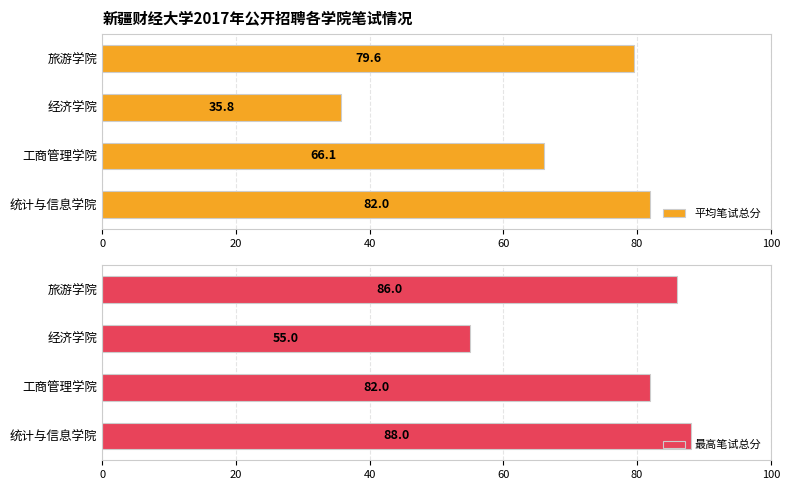

What is the value of the 最高笔试总分 bar at the 2nd from the left?

82.0